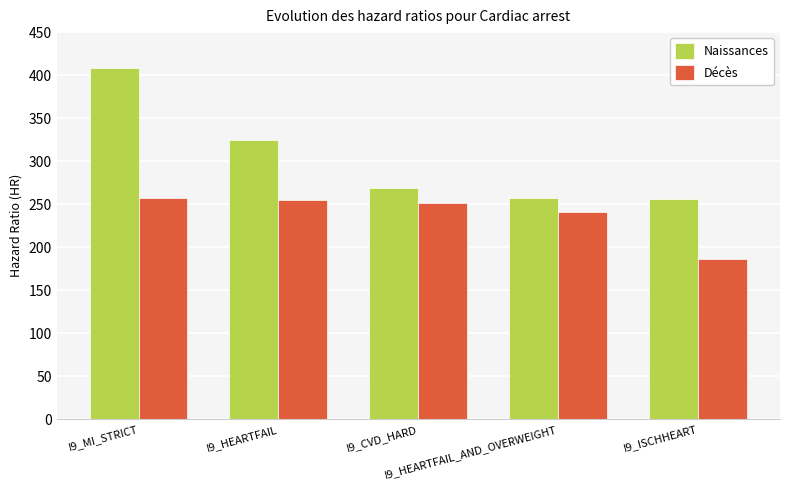

Which series has the widest spread of values?

Naissances